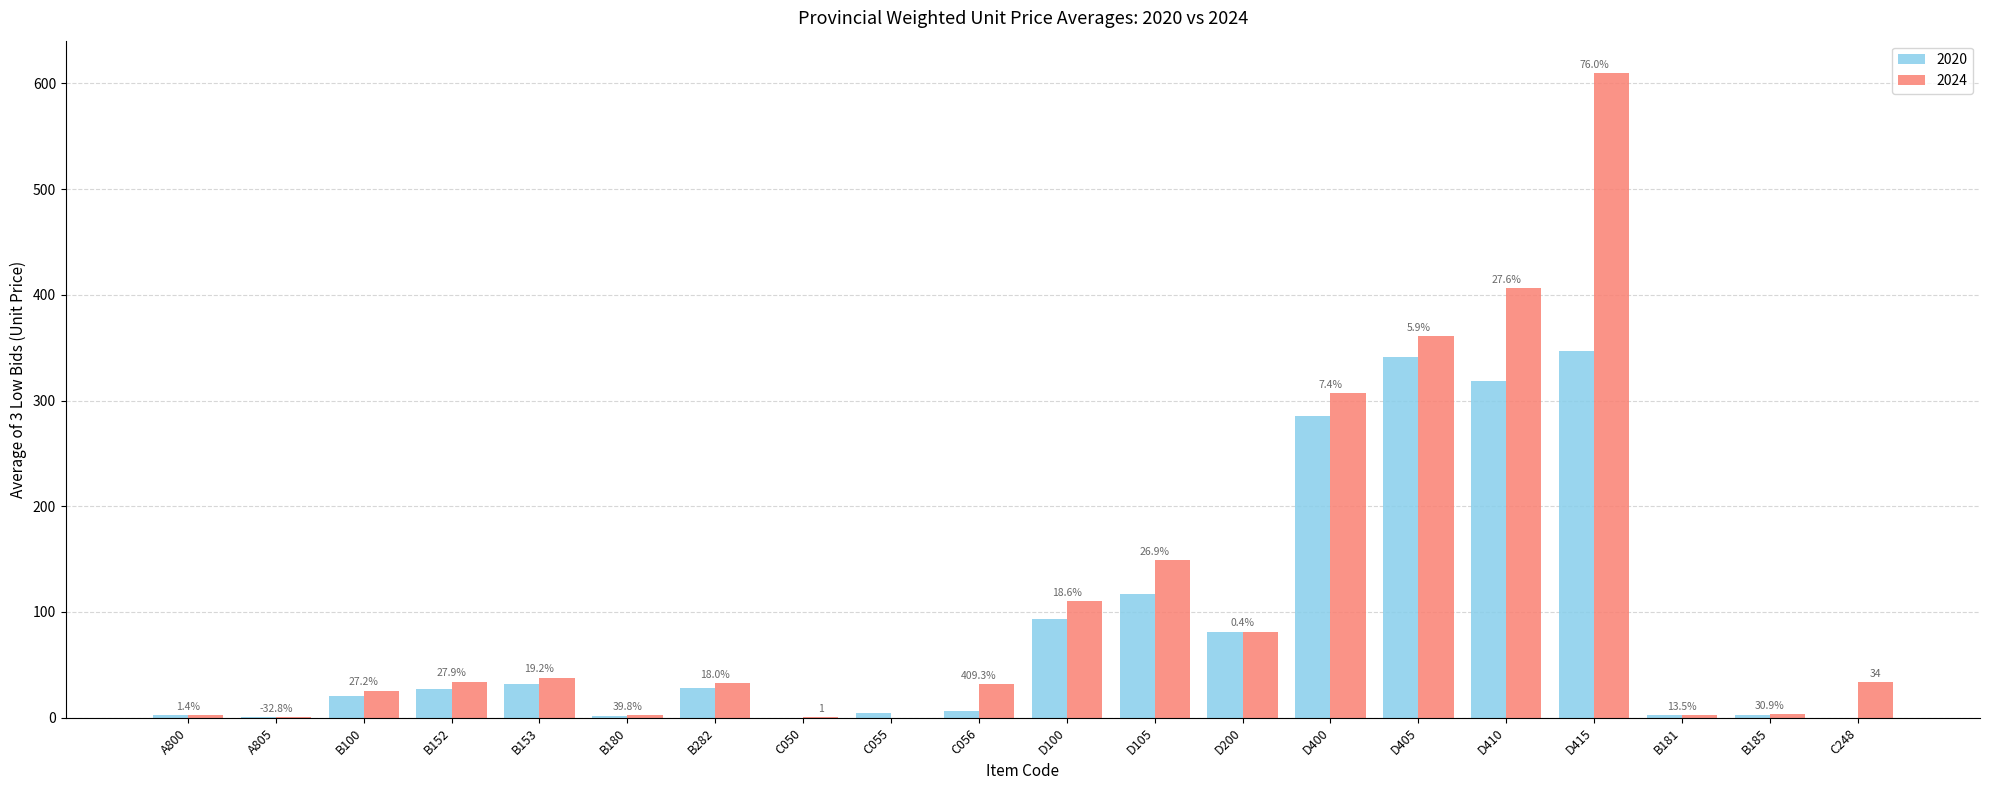

What is the sum of the 2024 values at B100 and B153?

63.4